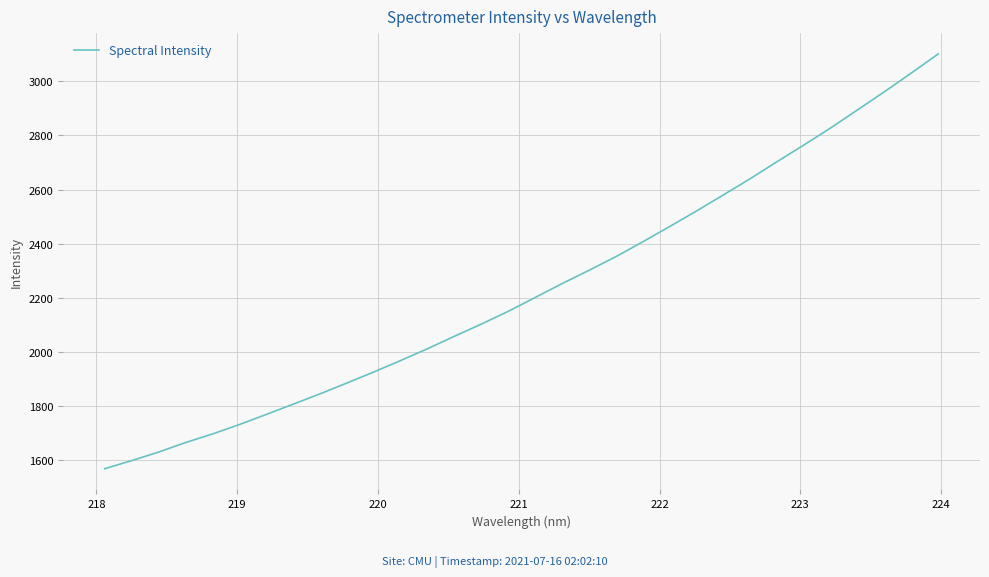

What is the difference between the second highest and minimum values?

1462.8